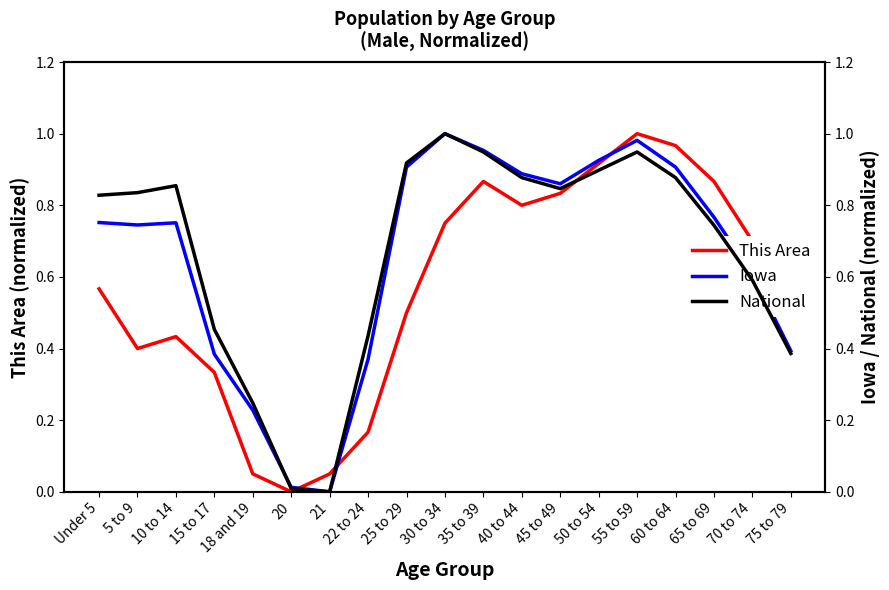

At how many categories does at least one series exceed 0?

19